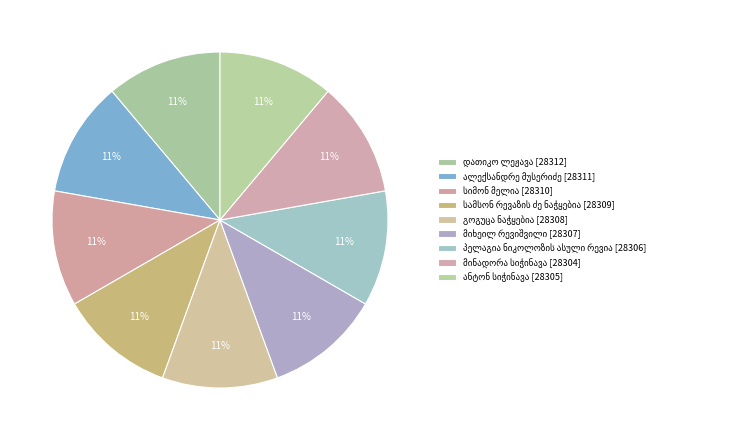

Which slice is the smallest?

მინადორა სიჭინავა